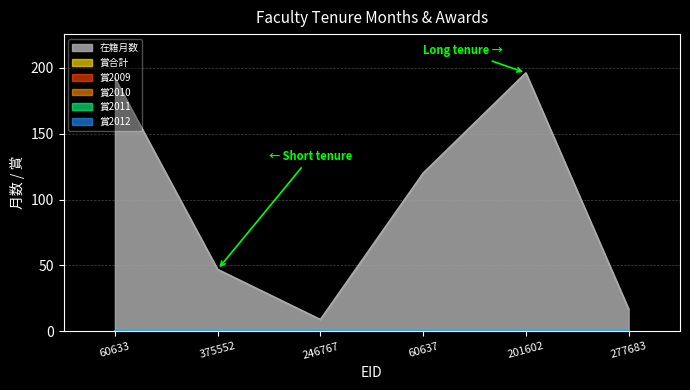

What are all the series names shown in the legend?

在籍月数, 賞合計, 賞2009, 賞2010, 賞2011, 賞2012